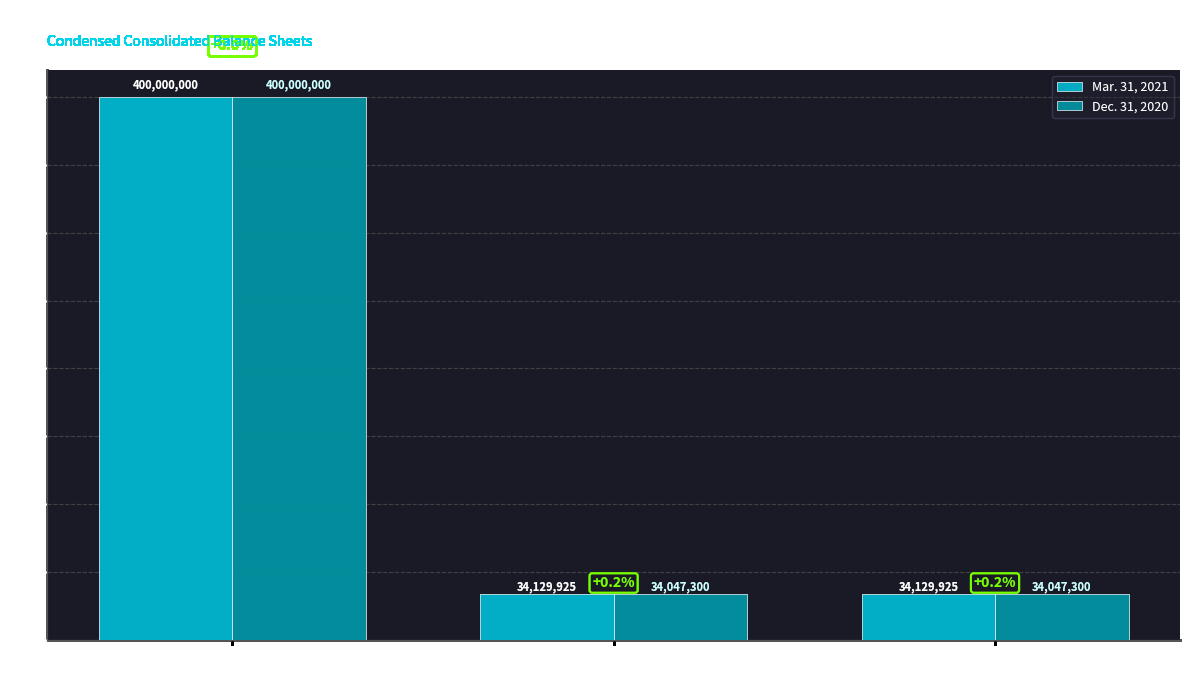

How many Mar. 31, 2021 values are between 34129925 and 400000000?

3